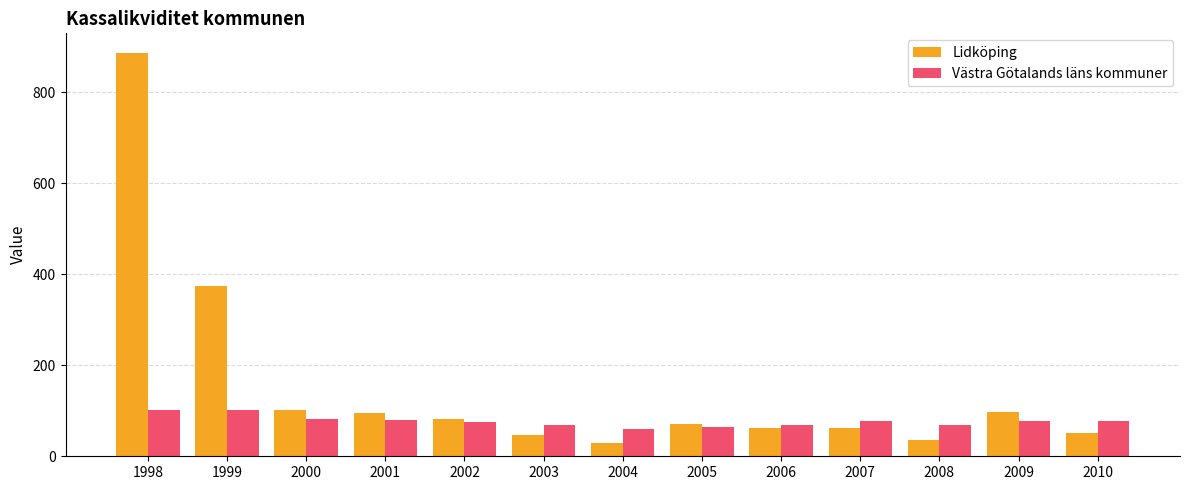

How many bars are there in total?

26